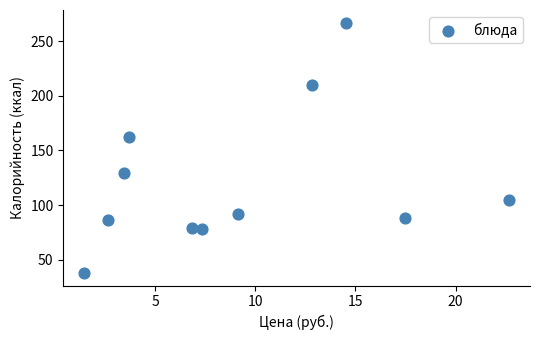

What Y value in the scatter plot is closest to 152?

162.0